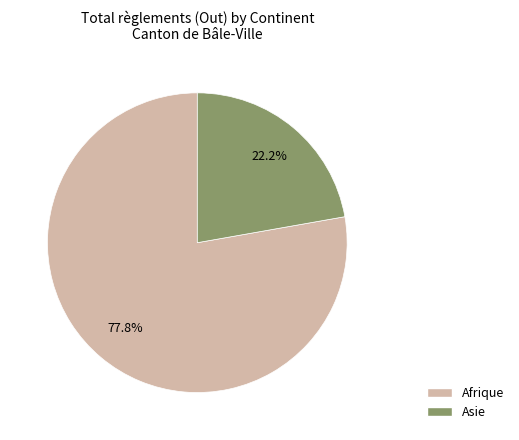

Does any single category account for the majority?

Yes